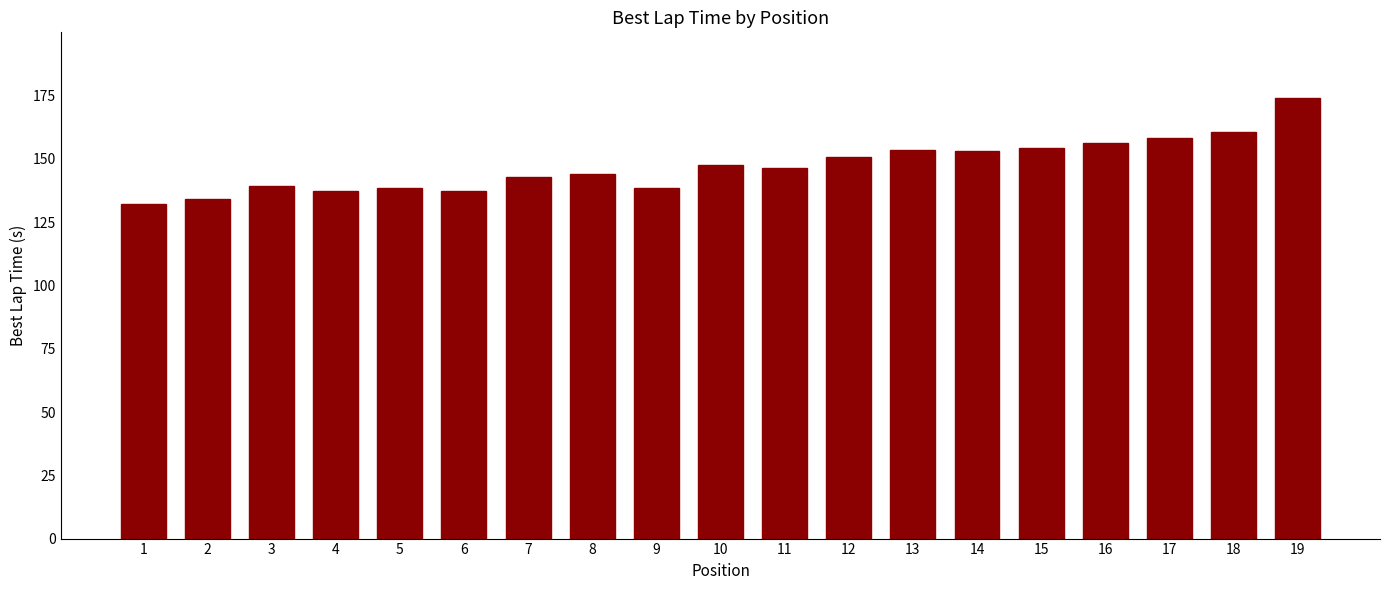

The chart shows a value of 74.4 at 8. True or false?

False